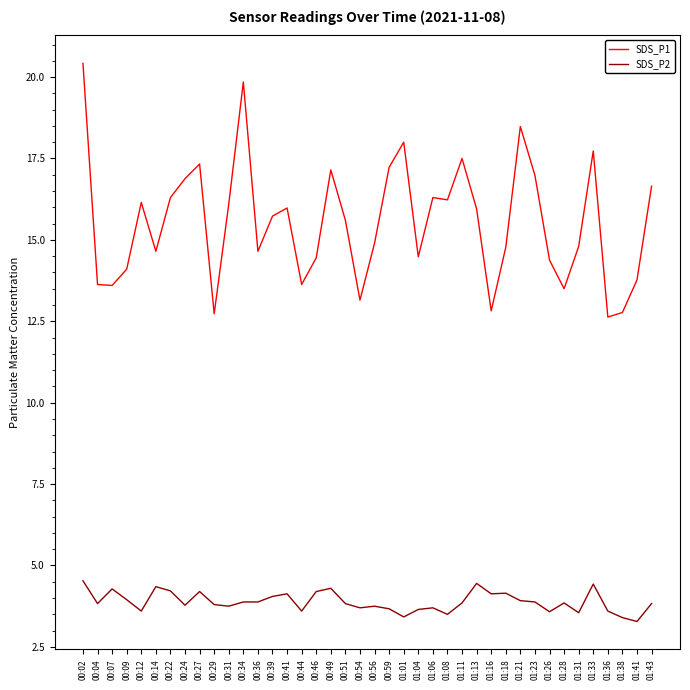

How many distinct data groups are displayed?

2